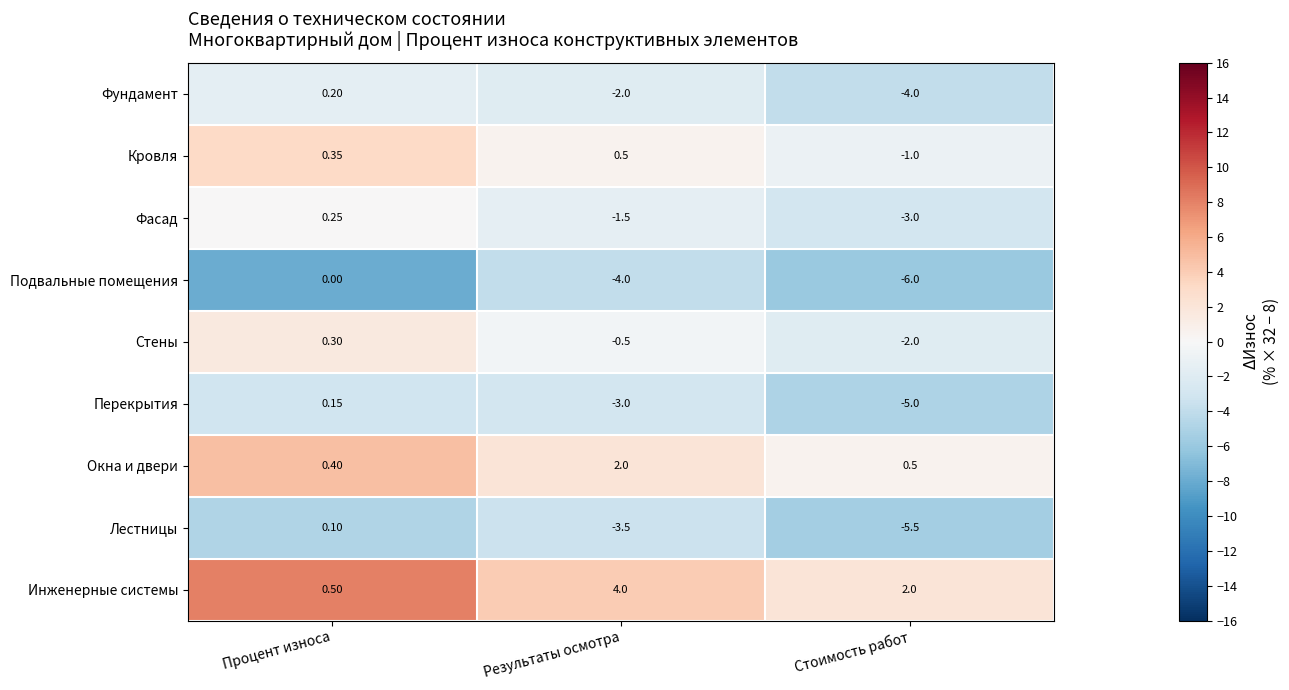

At which label does Кровля first exceed 0?

Процент износа